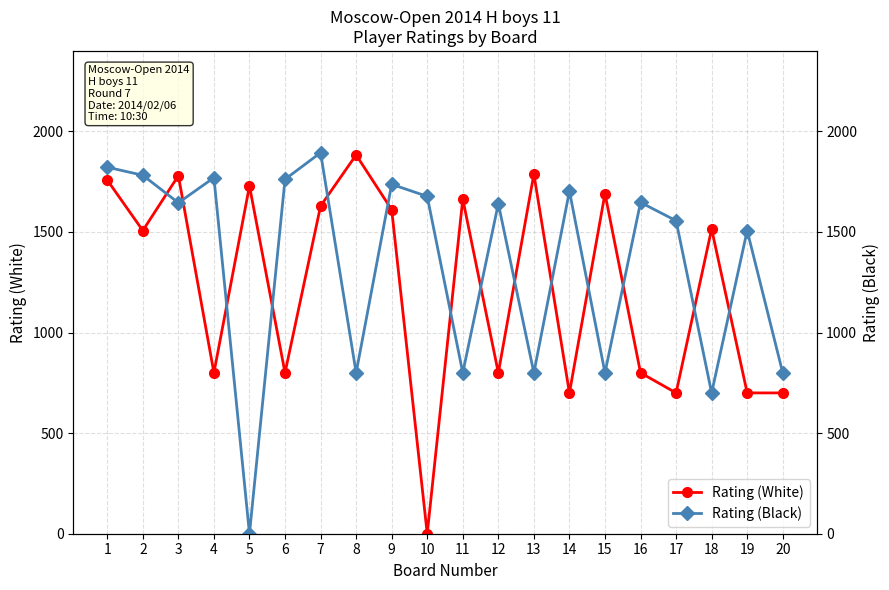

Does the chart have visible grid lines?

Yes